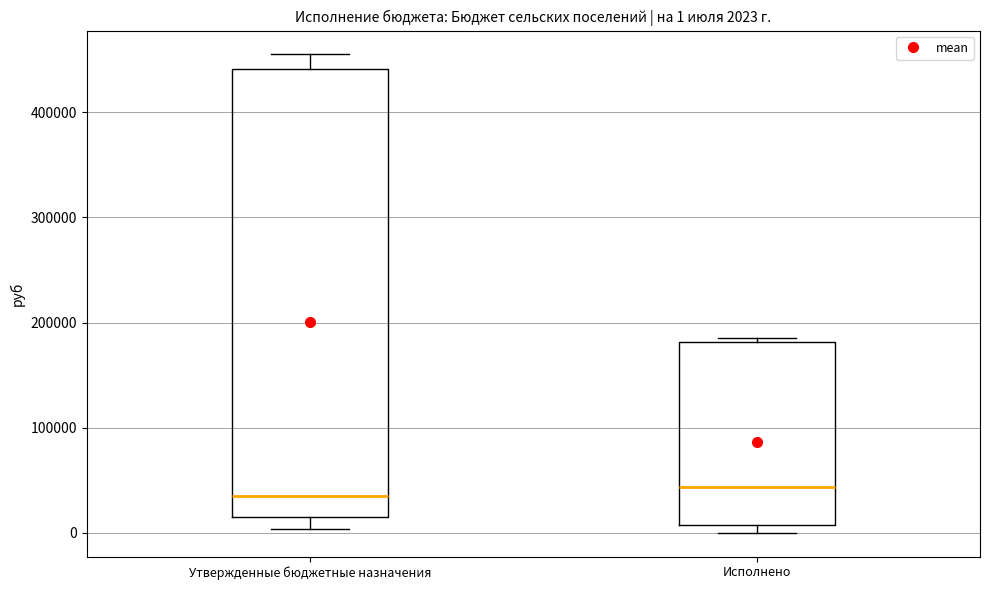

Comparing the boxes themselves (not the whiskers), which one is the tallest?

Утвержденные бюджетные назначения